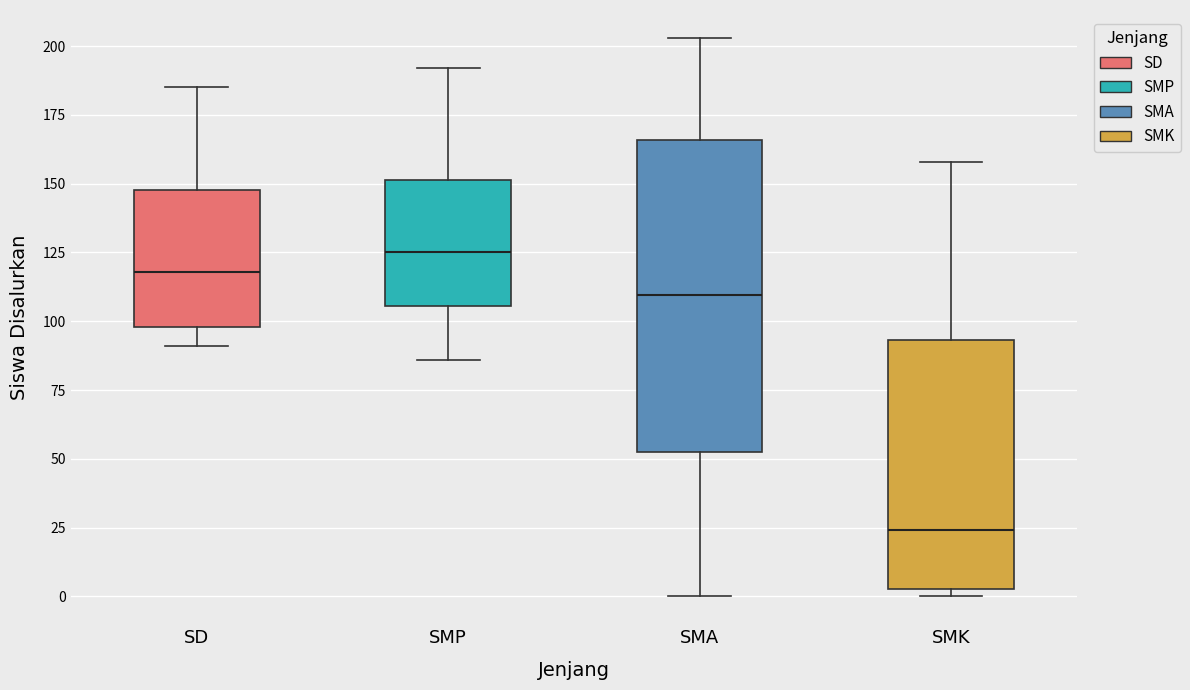

Where is the lower edge of the box for SD on the y-axis? The values are not printed on the chart, so give them approximately, as read against the axis.

100